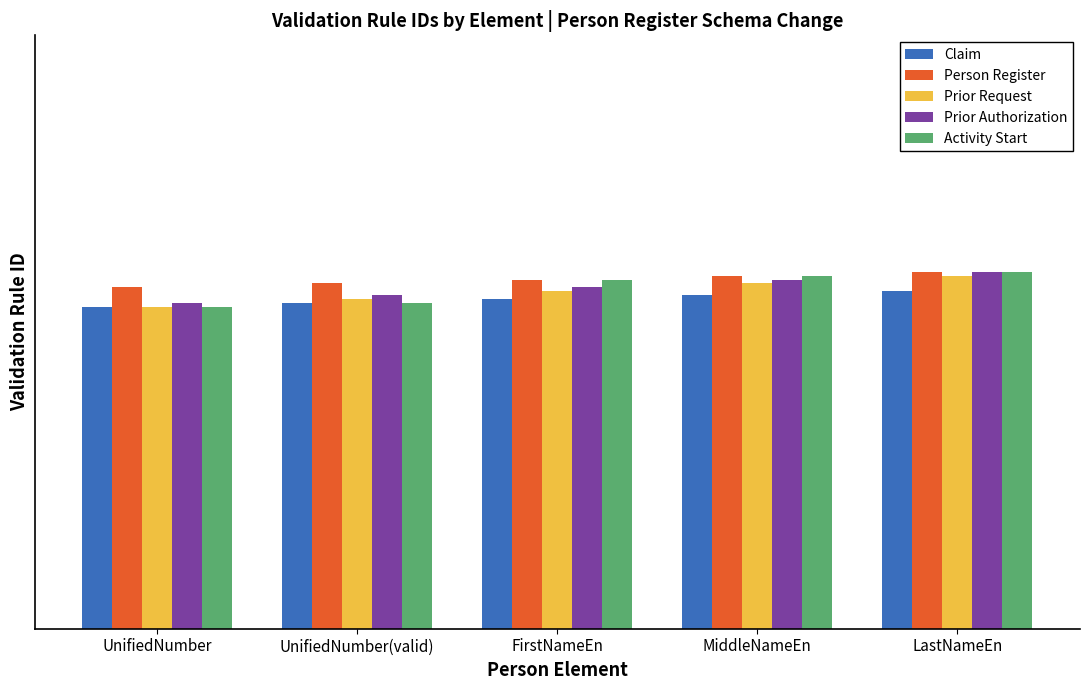

Which series has the widest spread of values?

Activity Start